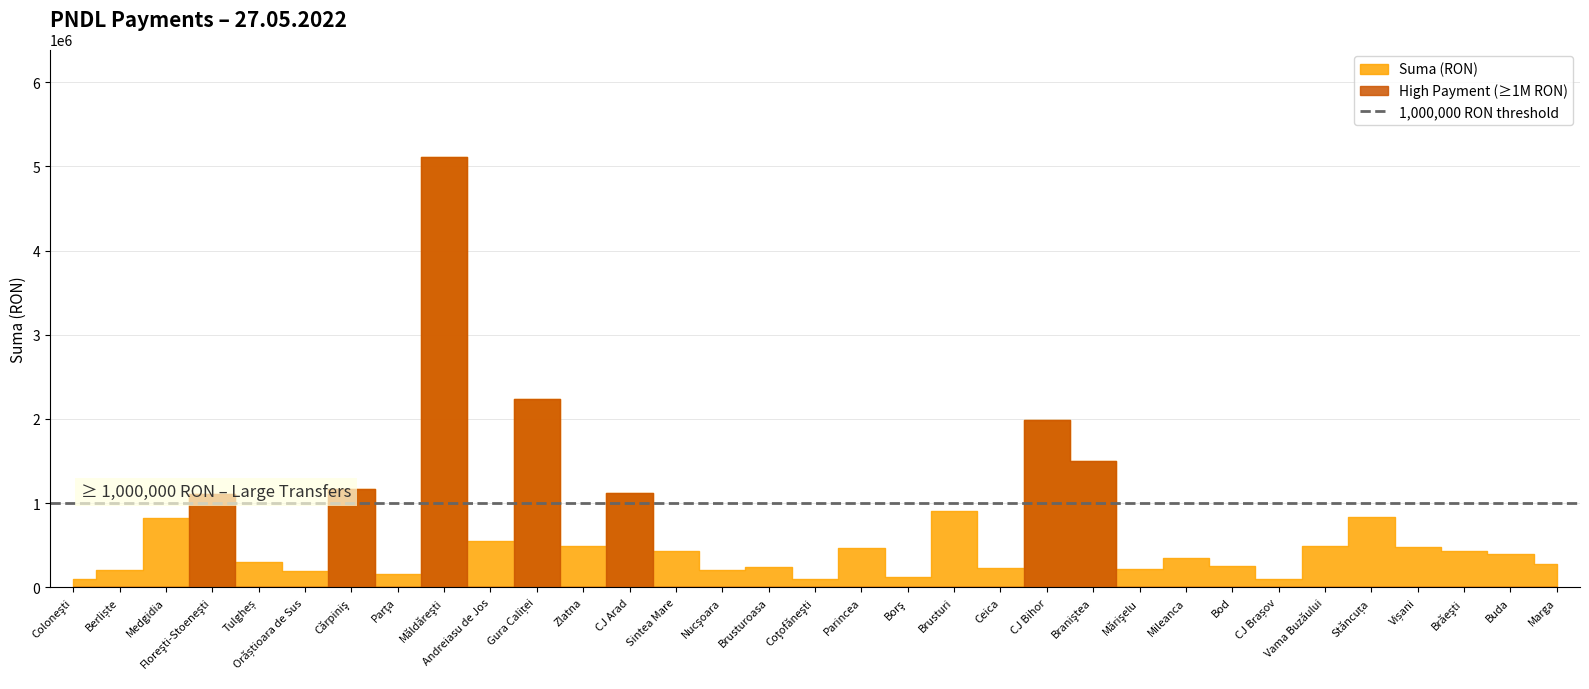

True or false: the data has more than 1 interior local peaks.

True